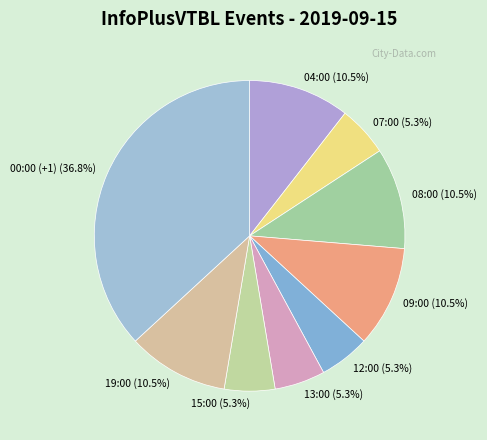

What percentage is the 13:00 slice, to the nearest percent?

5%